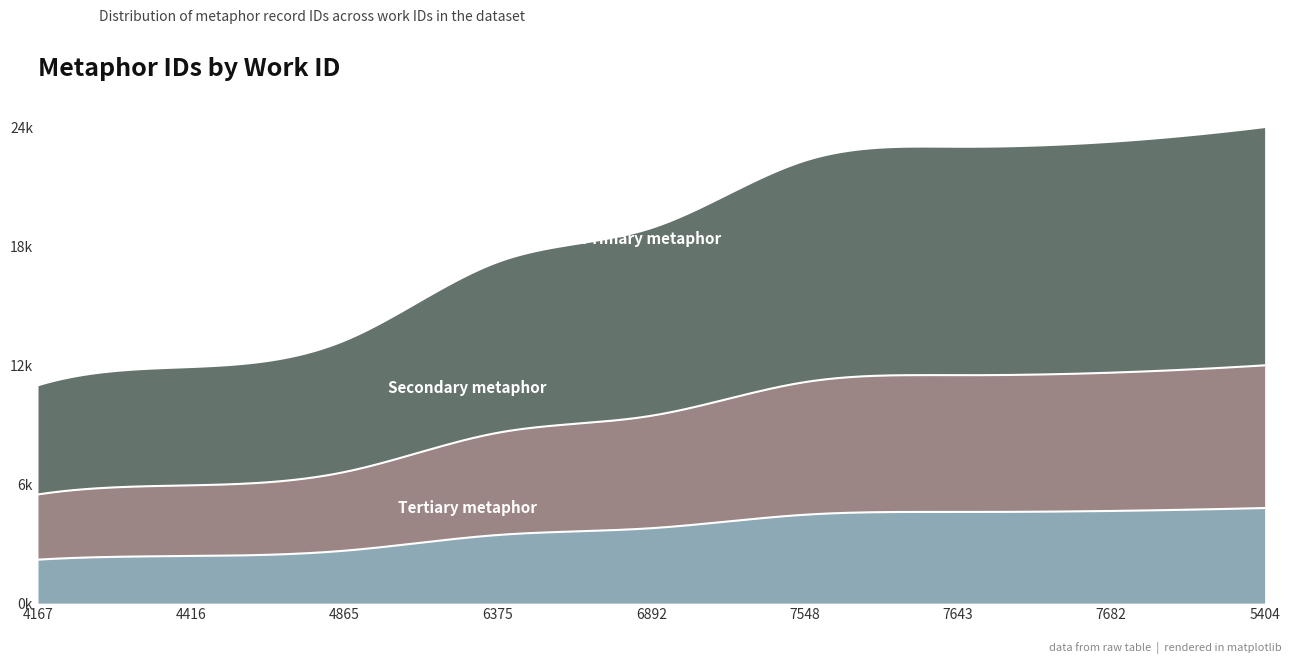

True or false: the data shows 3166 at 4865.

False